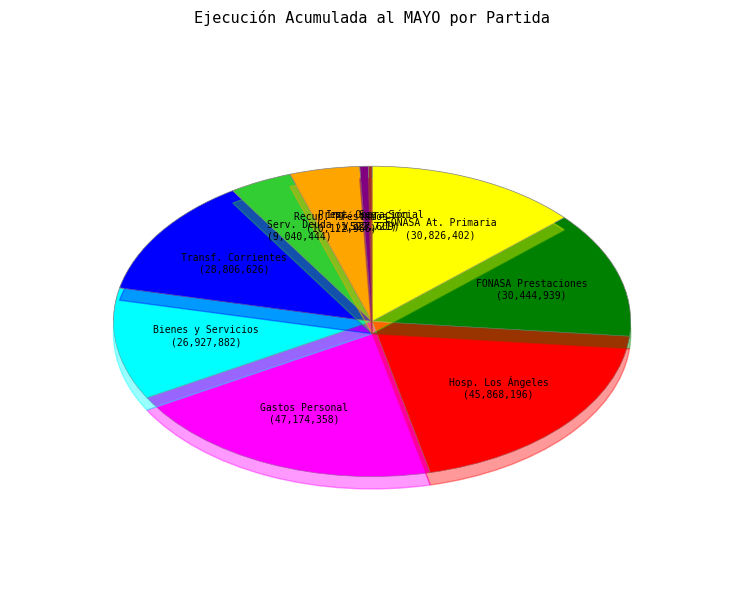

Does SERVICIO DE LA DEUDA represent more than half of the total?

No